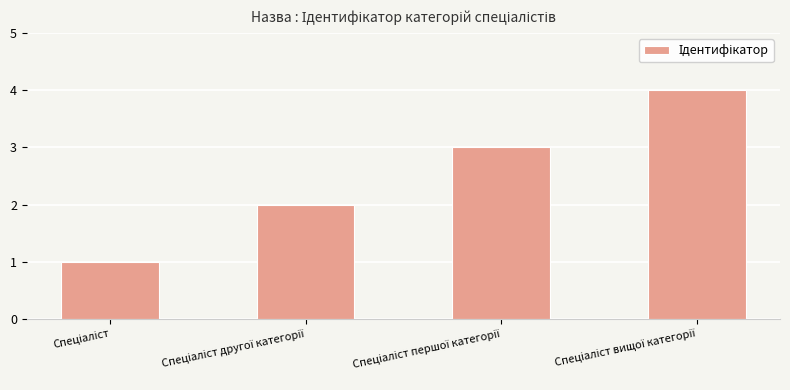

What is the sum of all values?

10